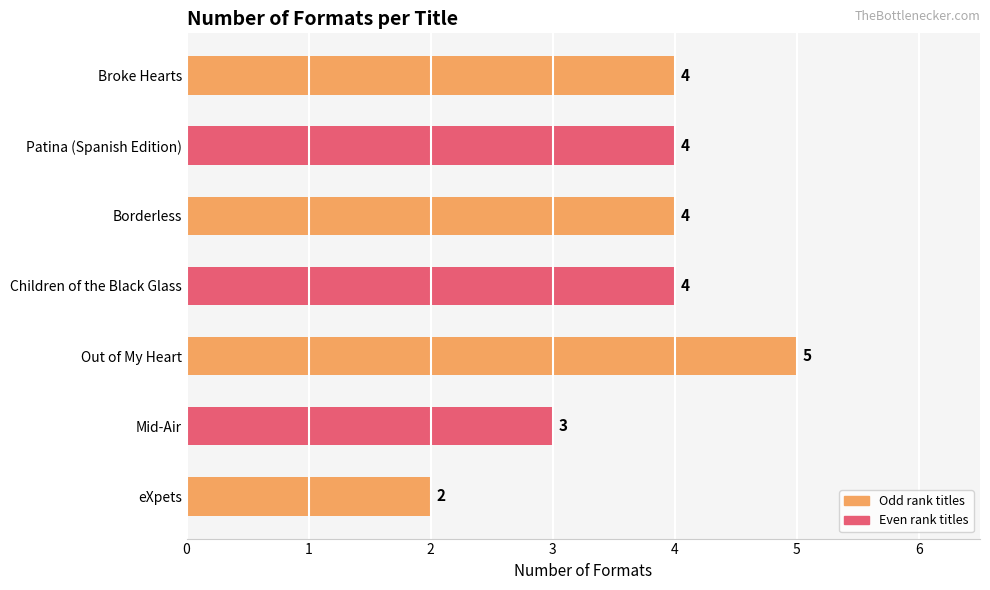

Reading bottom to top, transcribe all the data shown in this chart.

2	3	5	4	4	4	4